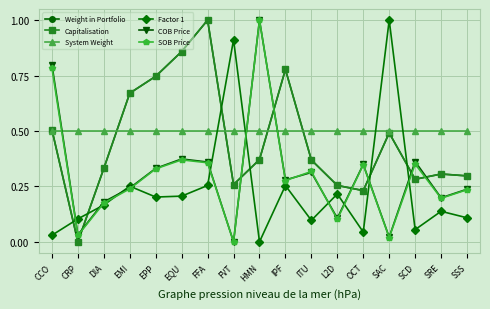

Where is the first local minimum for Capitalisation?

CRP